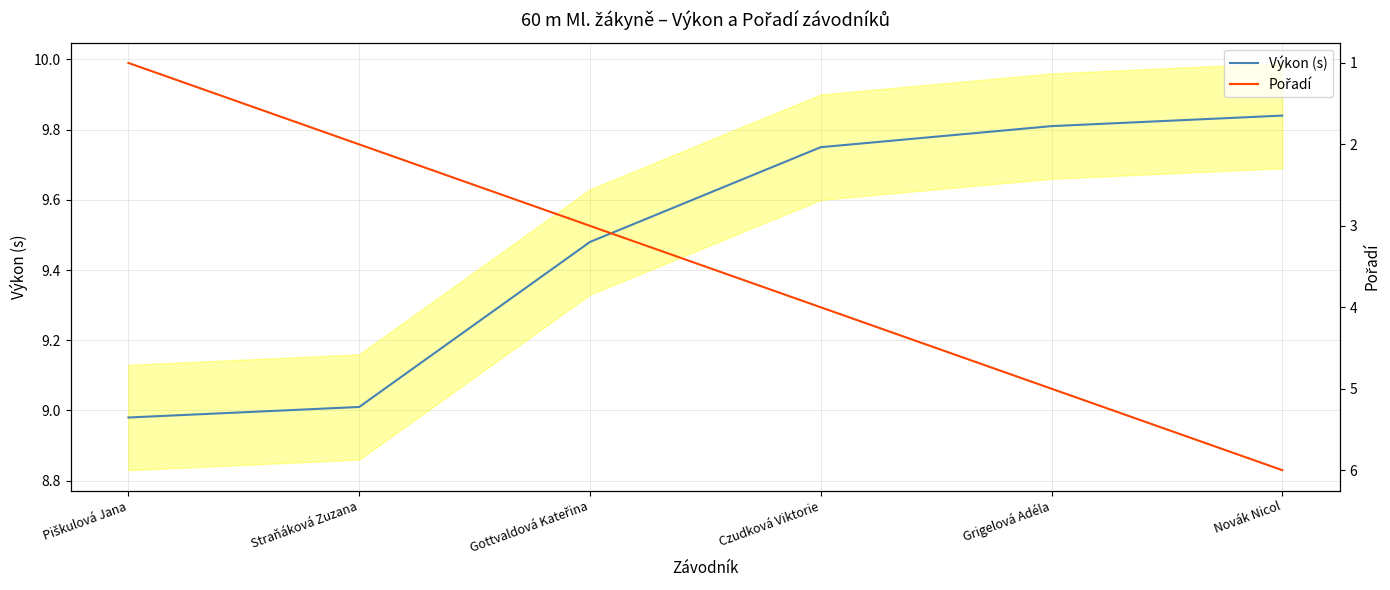

How many values in the Pořadí series are below 4?

3